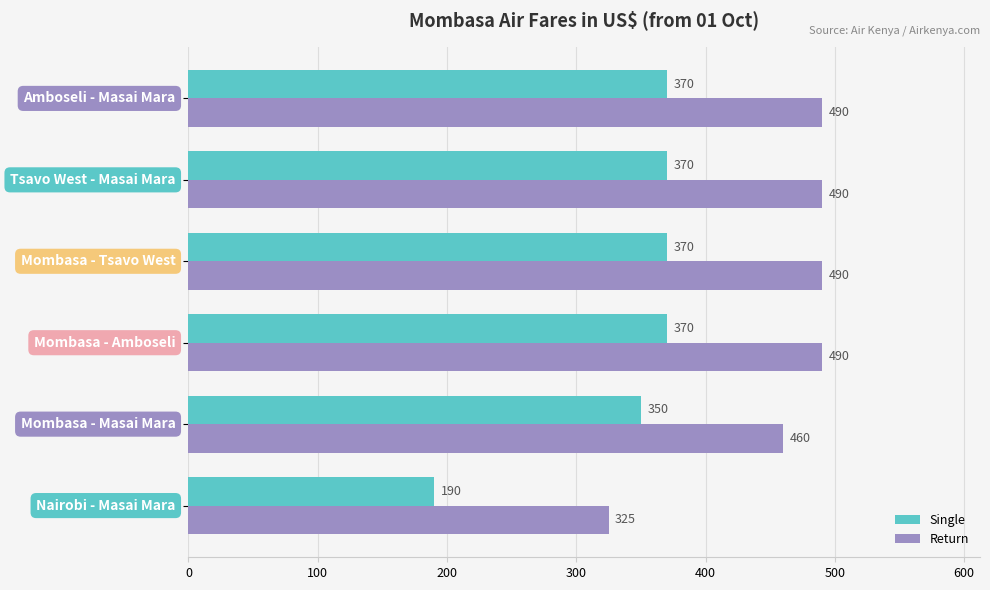

What is the sum of all Single values?

2020